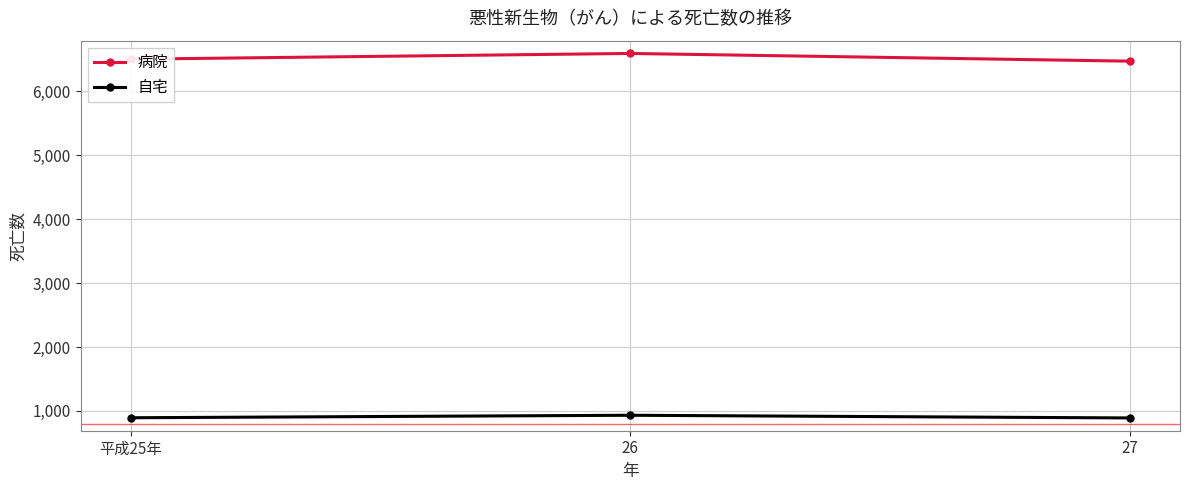

What is the difference between the highest and lowest values at 平成25年?

5612